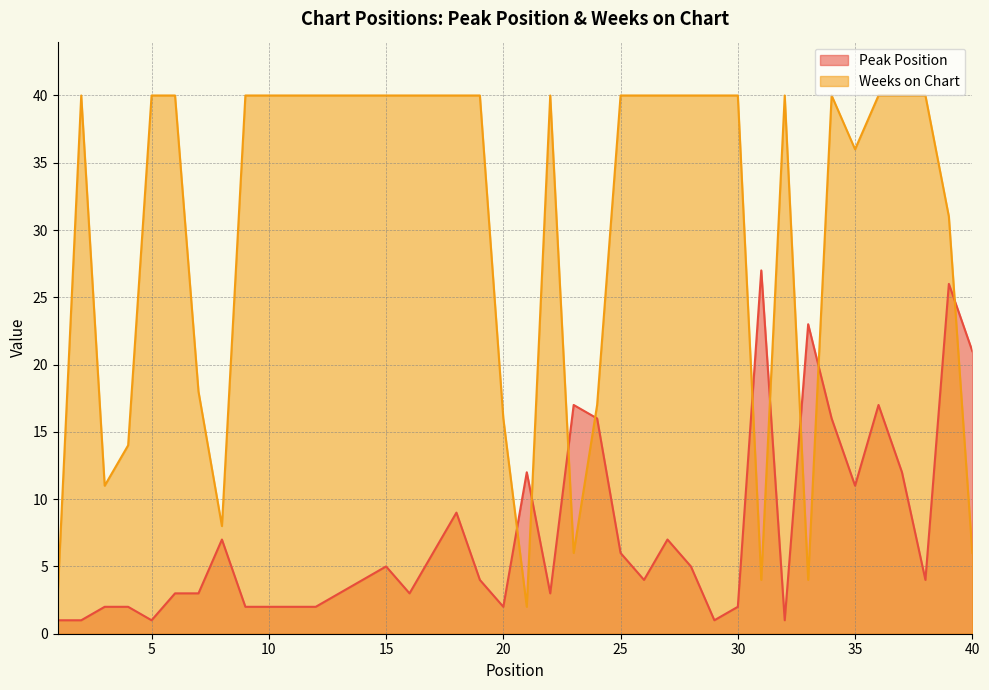

How many lines are shown in the chart?

2